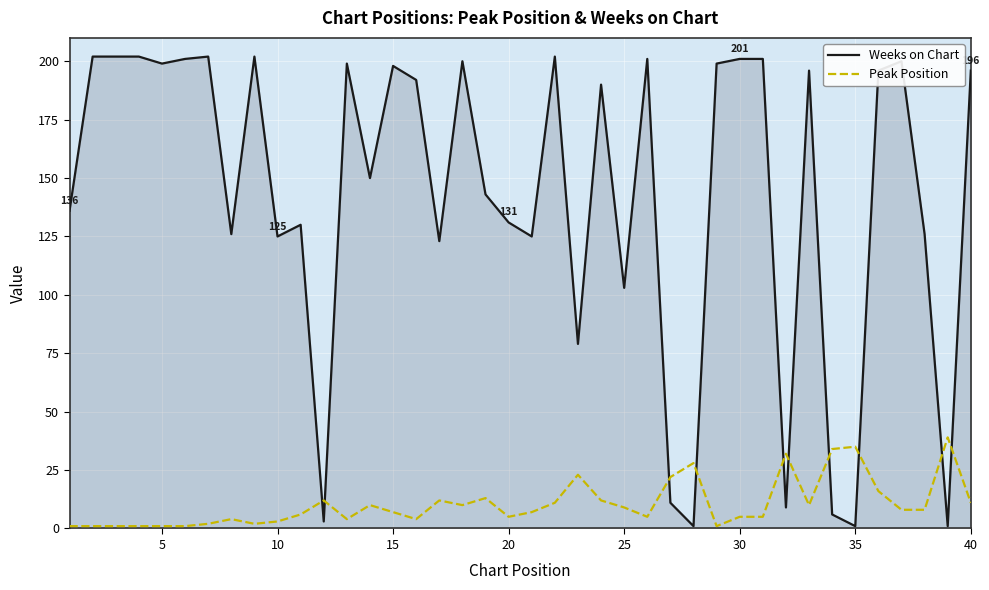

What is the greatest value displayed?

202